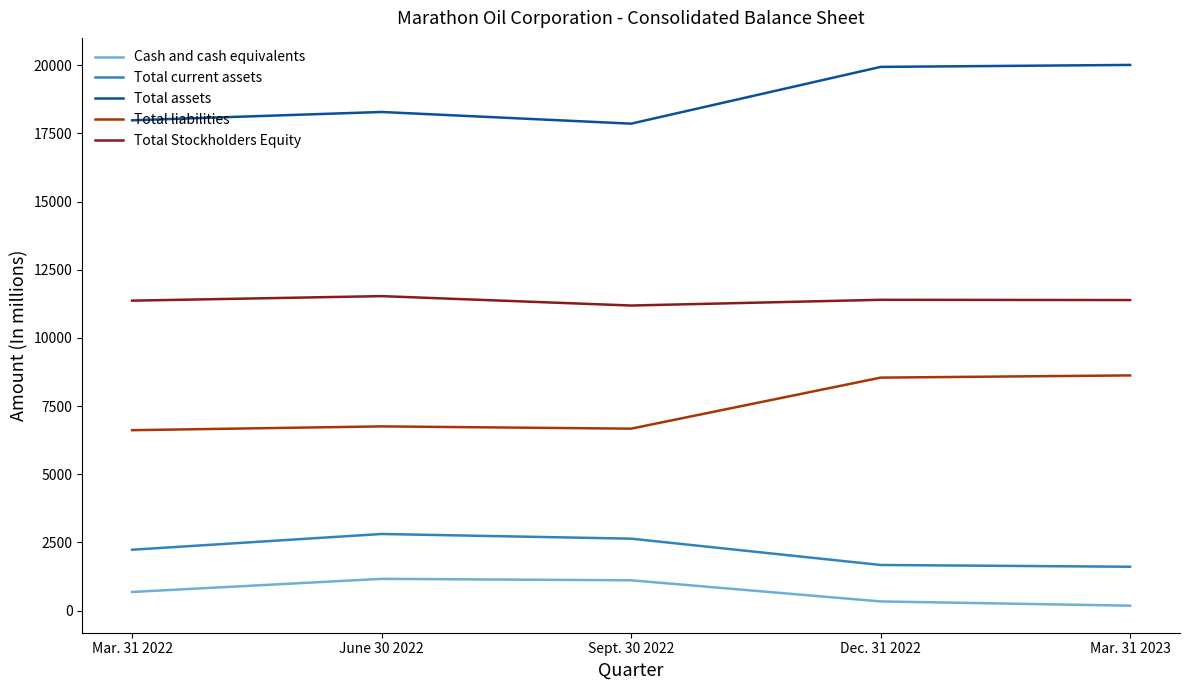

What is the maximum value shown in the chart?

20012